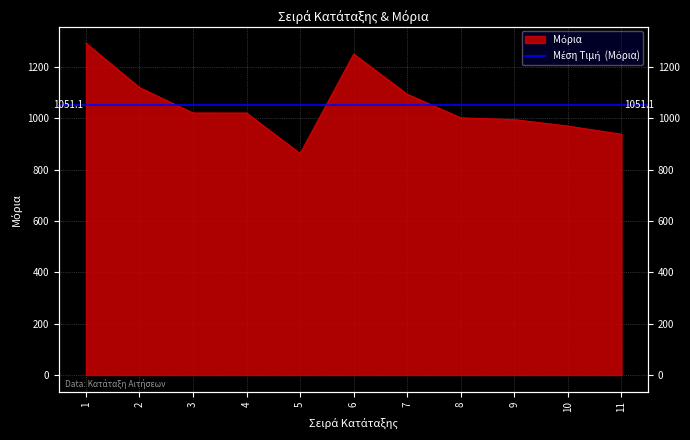

Reading left to right, extract all data points from this chart.

1292.6	1119.6	1020.6	1020.3	862.4	1250.0	1093.5	1001.6	994.6	969.4	937.8